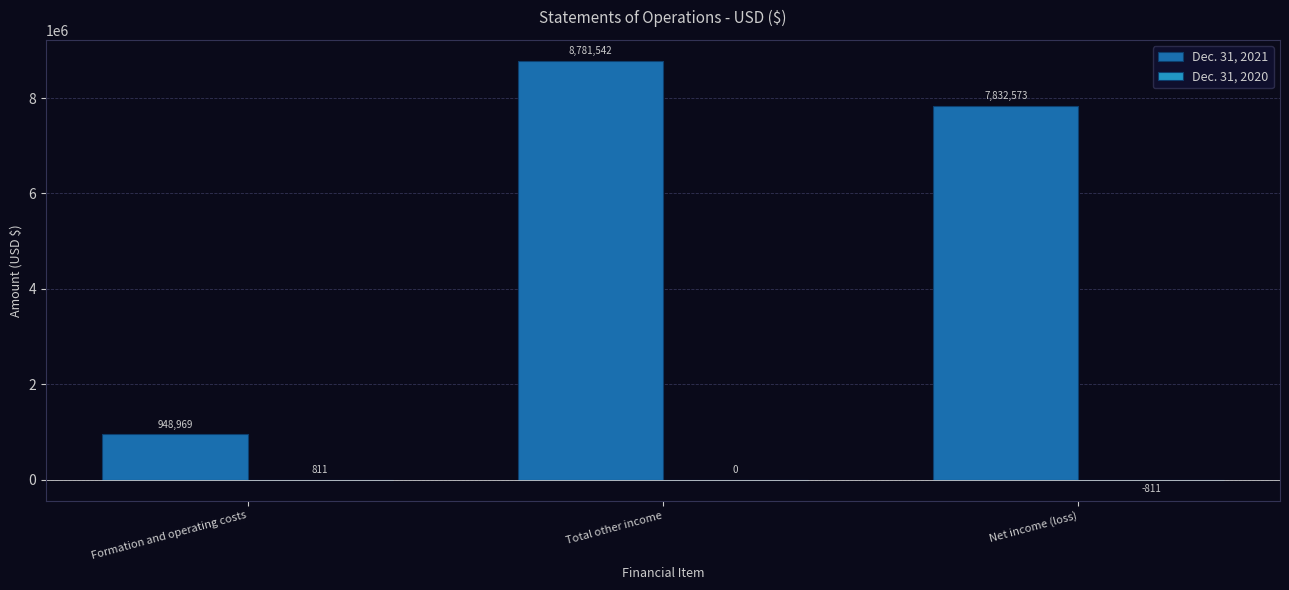

Between Formation and operating costs and Total other income, which series saw the biggest shift?

Dec. 31, 2021